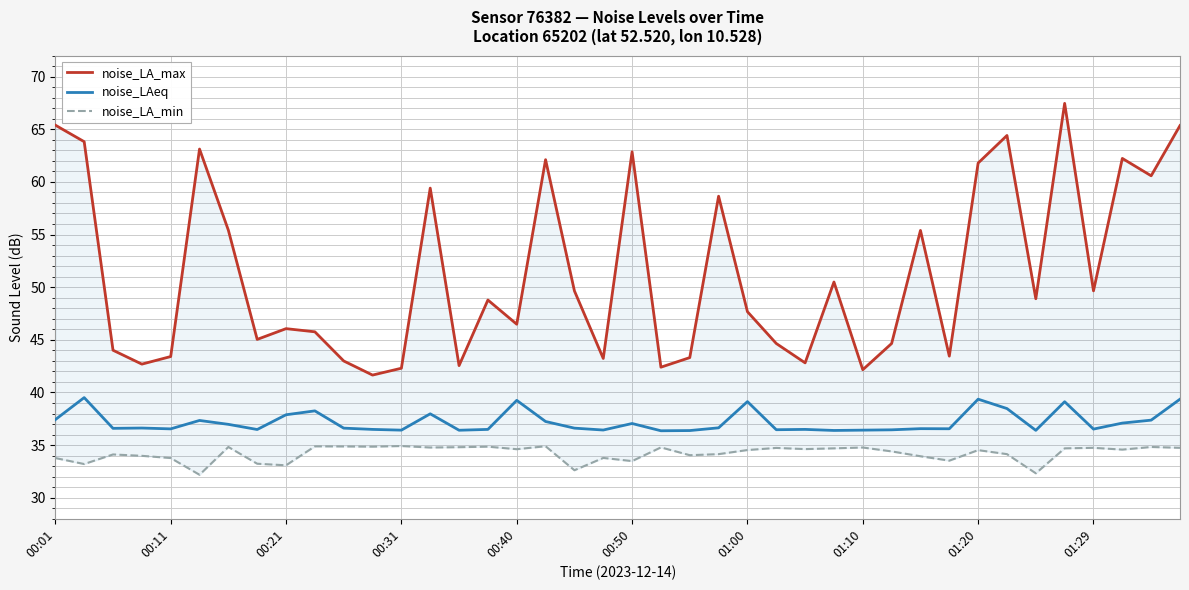

The value of noise_LAeq at 01:29 is 16.4. True or false?

False